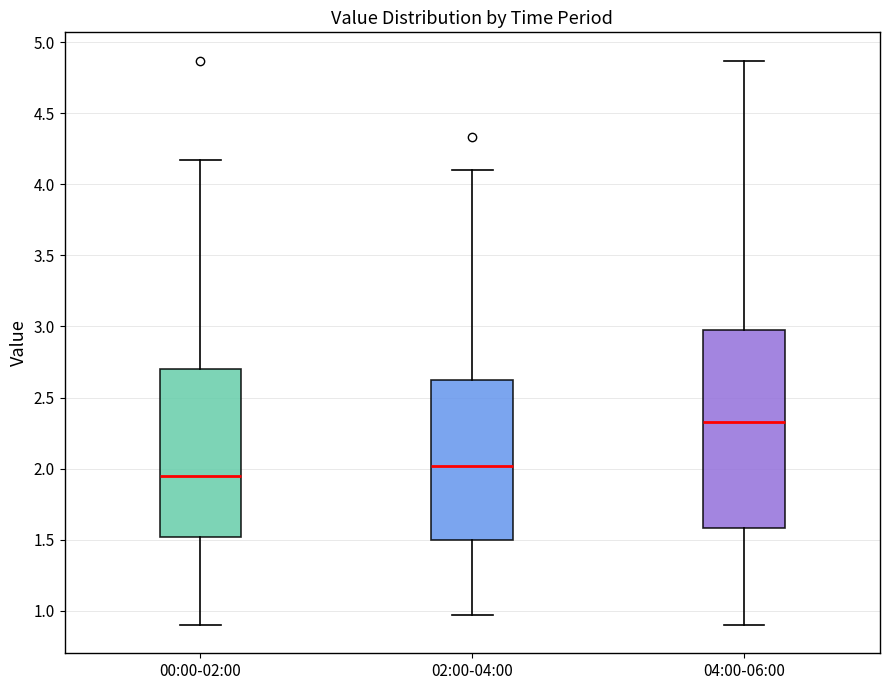

Which box is the tallest, from its lower edge to its upper edge?

04:00-06:00